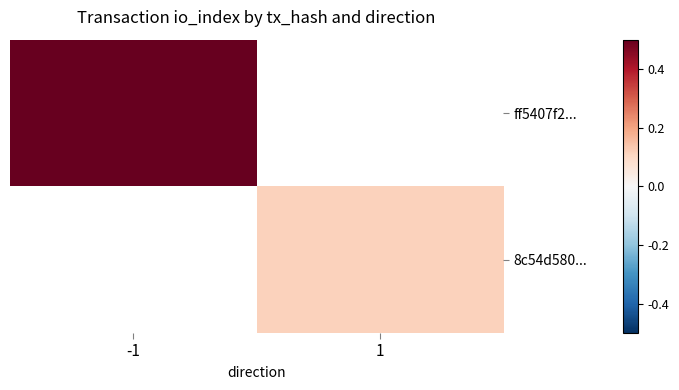

Which has a higher value, -1 or 1?

1